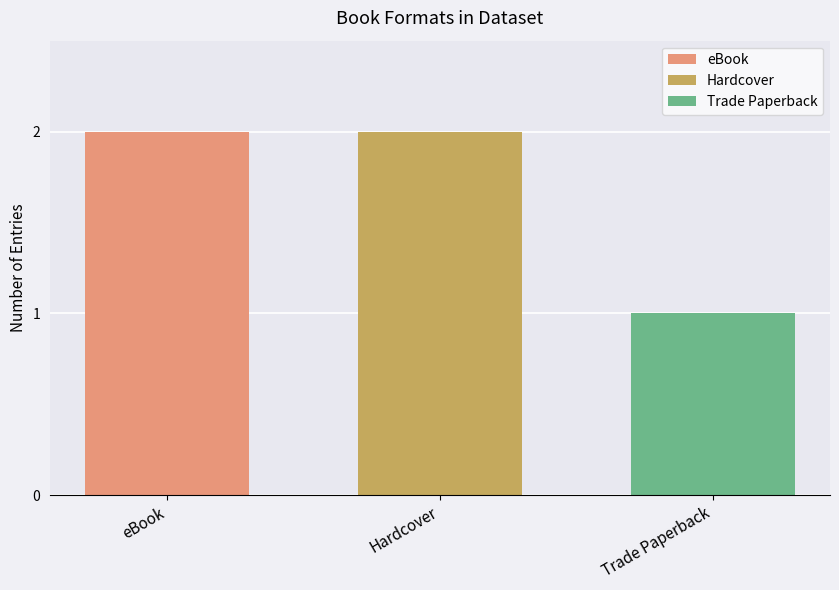

Which series has the widest spread of values?

eBook